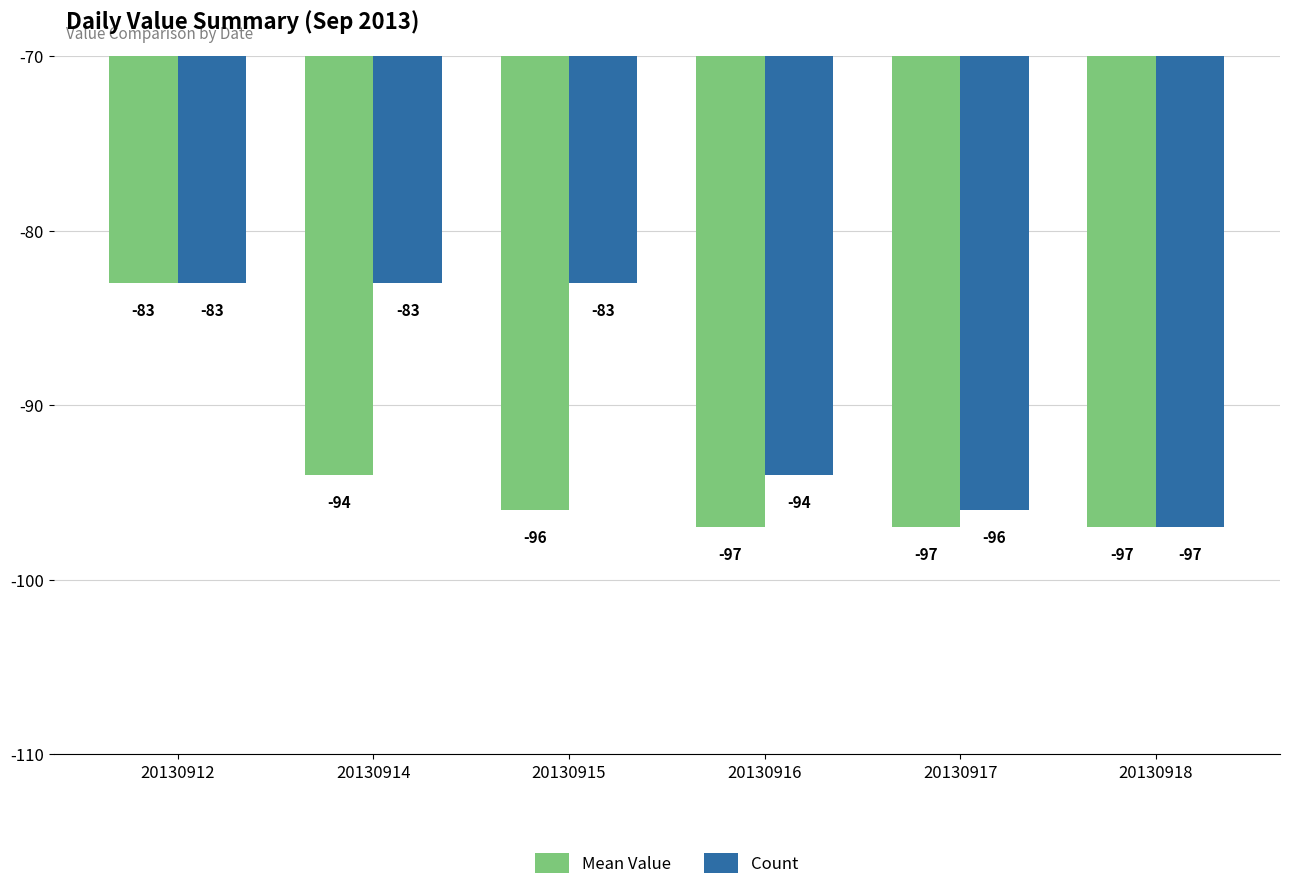

Reading left to right, transcribe all the data shown in this chart.

Mean Value: -83	-94	-96	-97	-97	-97
Count: -83	-83	-83	-94	-96	-97